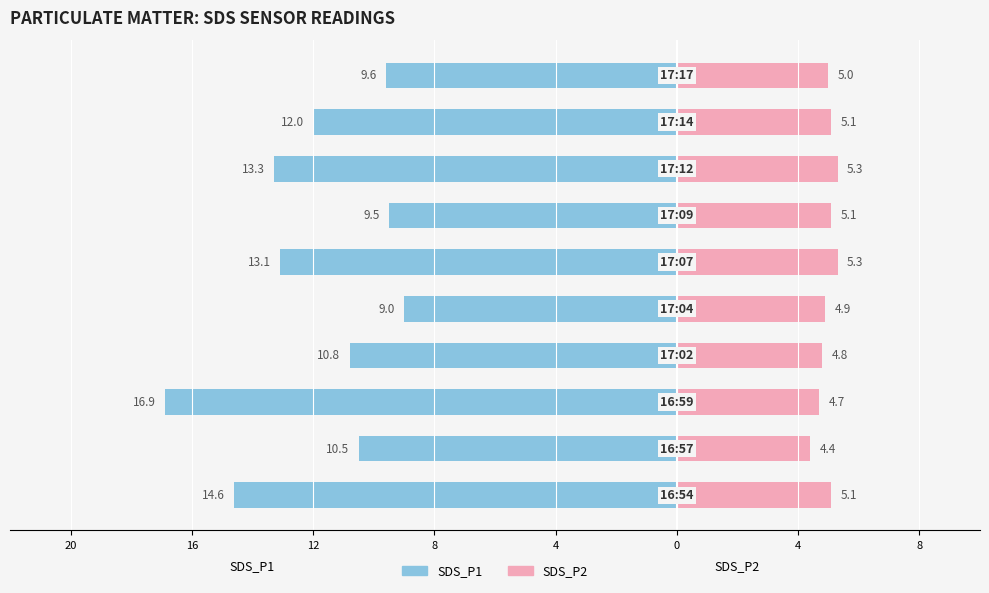

Which series has the widest spread of values?

SDS_P1